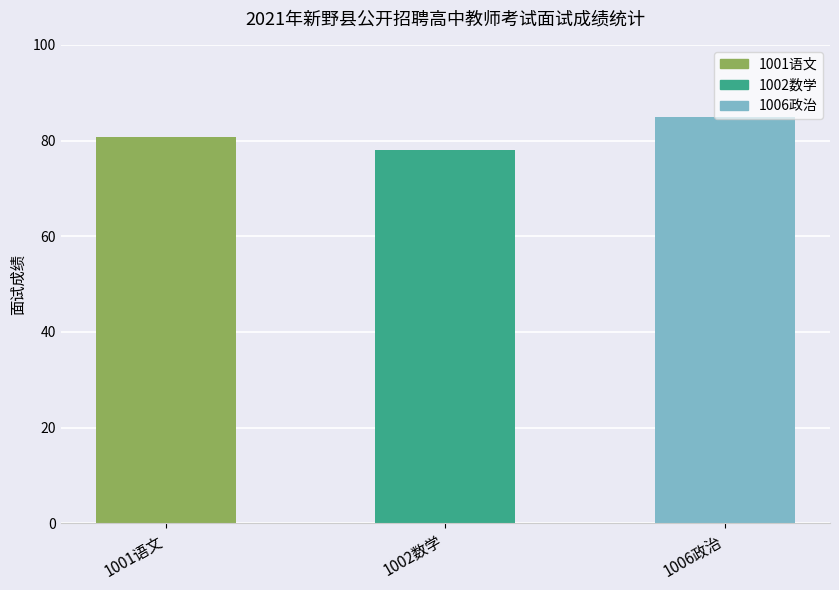

What position from the left is 1002数学?

2